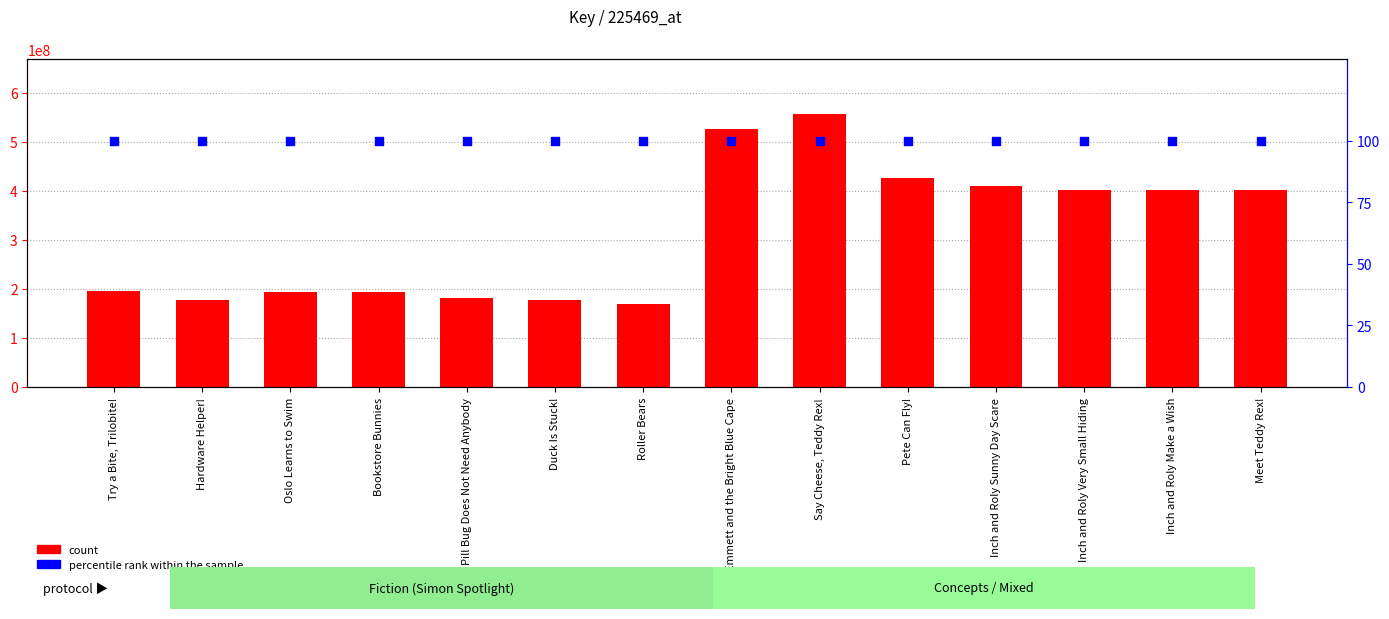

Is the value of count at Meet Teddy Rex! greater than the value of percentile rank within the sample at Roller Bears?

Yes